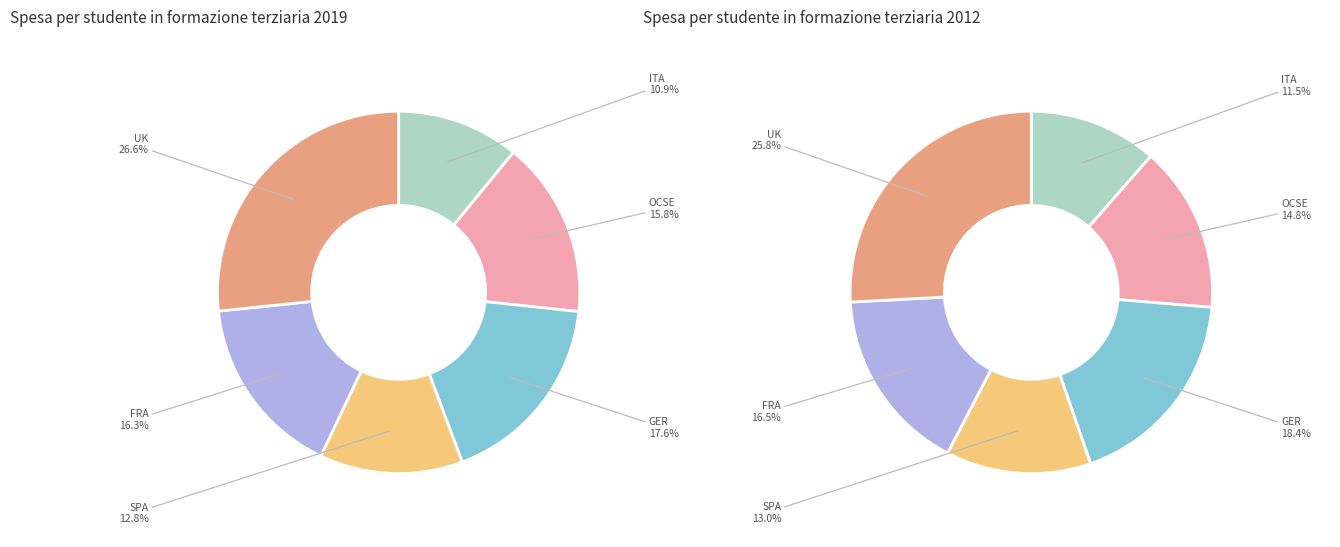

How many slices are in this pie chart?

6